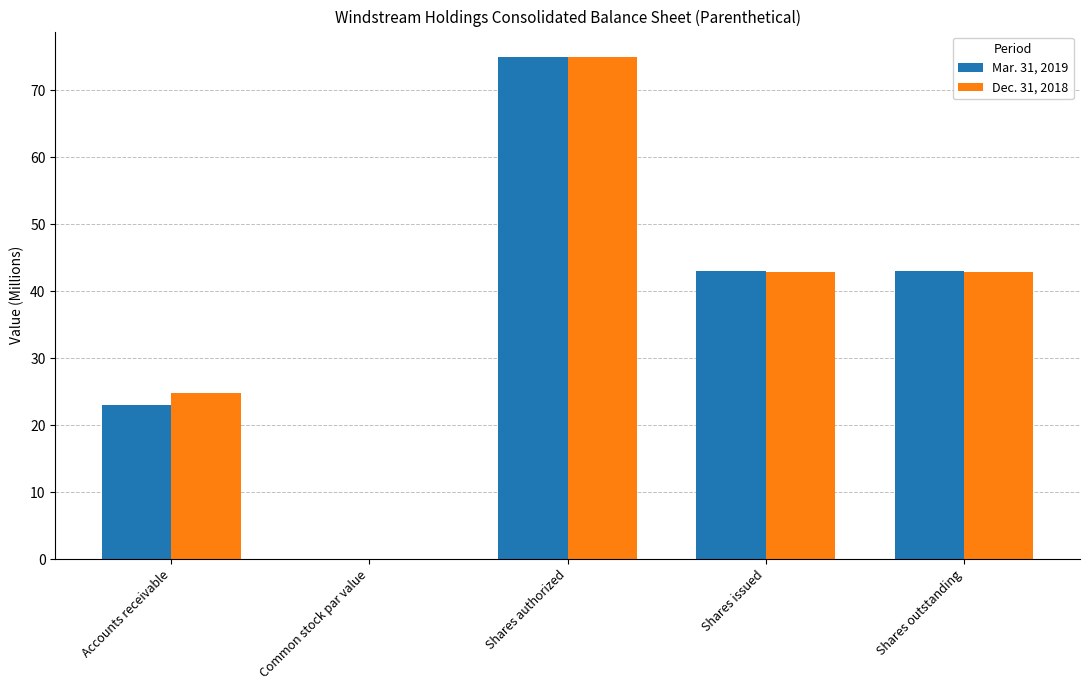

What is the greatest value displayed?

75.0